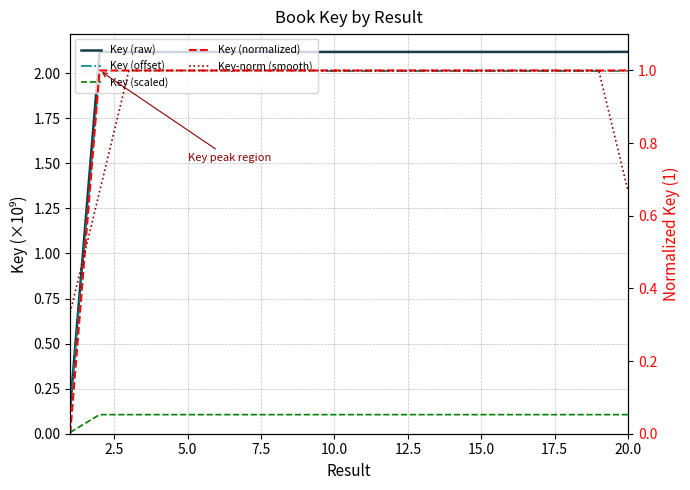

In Key-norm (smooth), how many points are lower than both neighbors (excluding endpoints)?

4